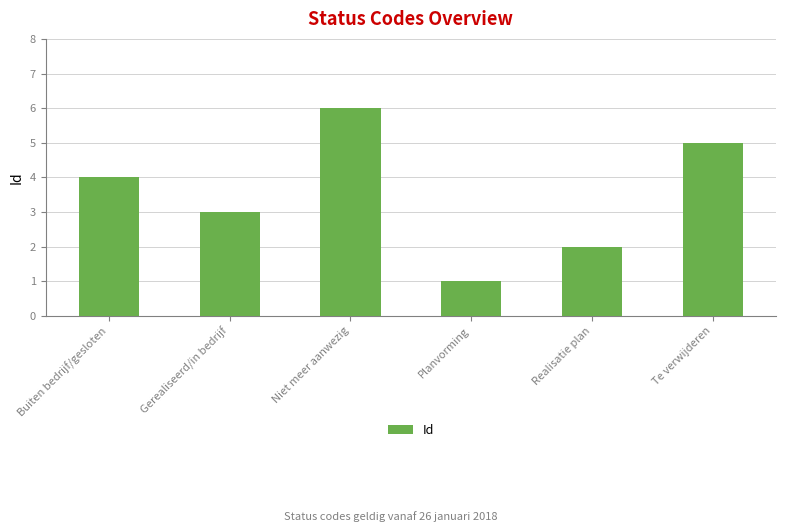

List the labels in order of value, smallest first.

Planvorming, Realisatie plan, Gerealiseerd/in bedrijf, Buiten bedrijf/gesloten, Te verwijderen, Niet meer aanwezig